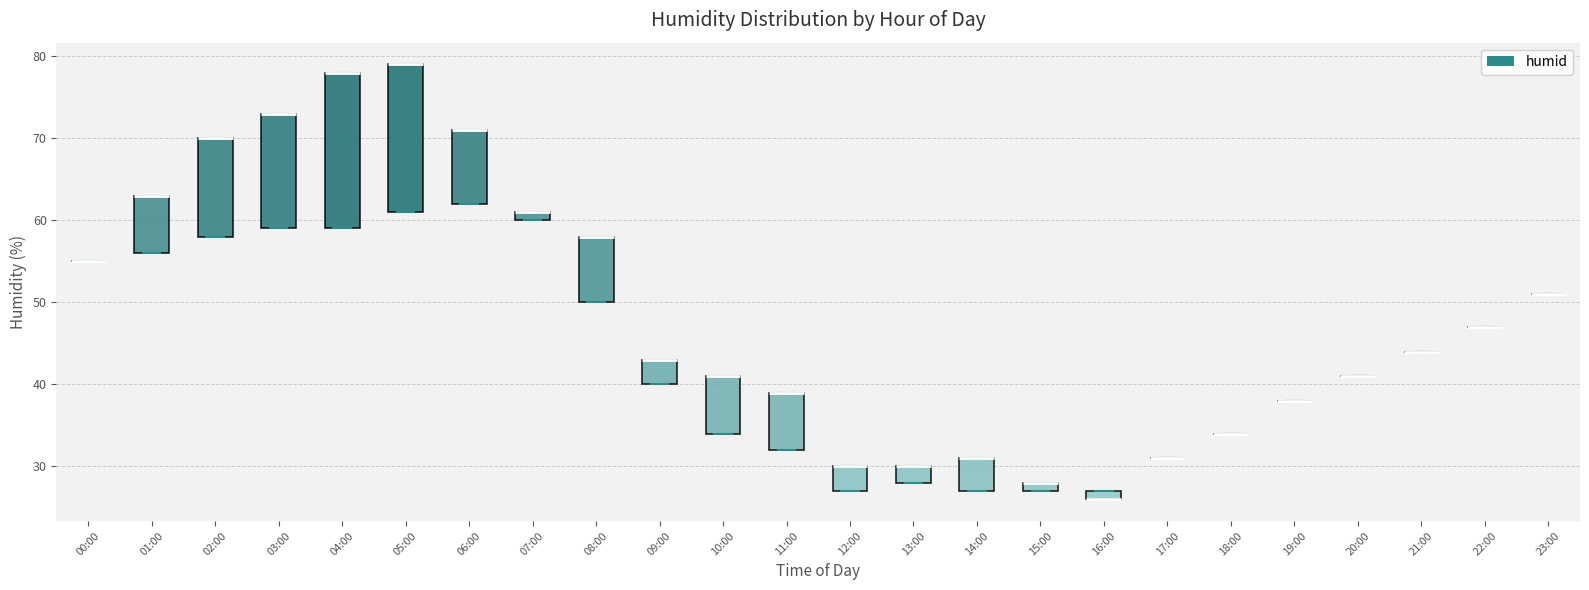

Where is the upper edge of the box for 01:00 on the y-axis? The values are not printed on the chart, so give them approximately, as read against the axis.

63